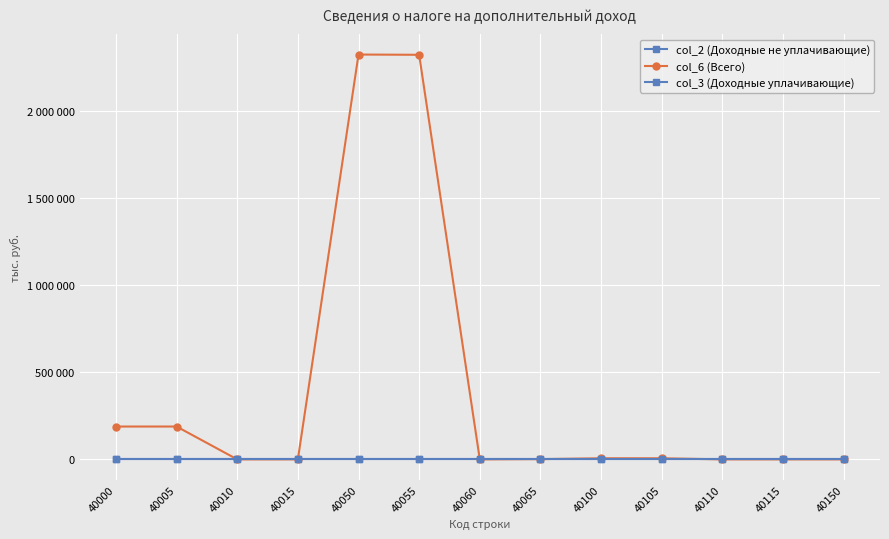

Is the value of col_3 (Доходные уплачивающие) at 40010 greater than the value of col_6 (Всего) at 40065?

No